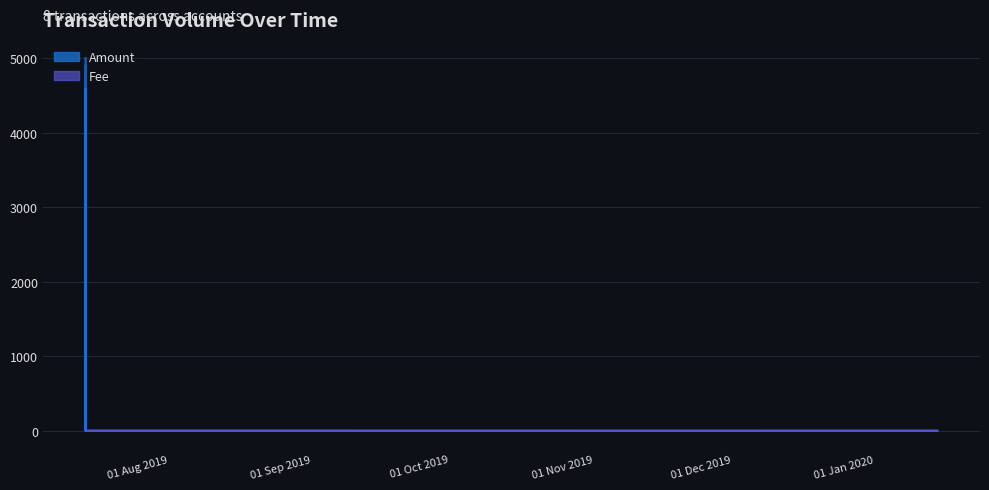

At which label does Fee reach its minimum?

2020-01-21 04:37:17